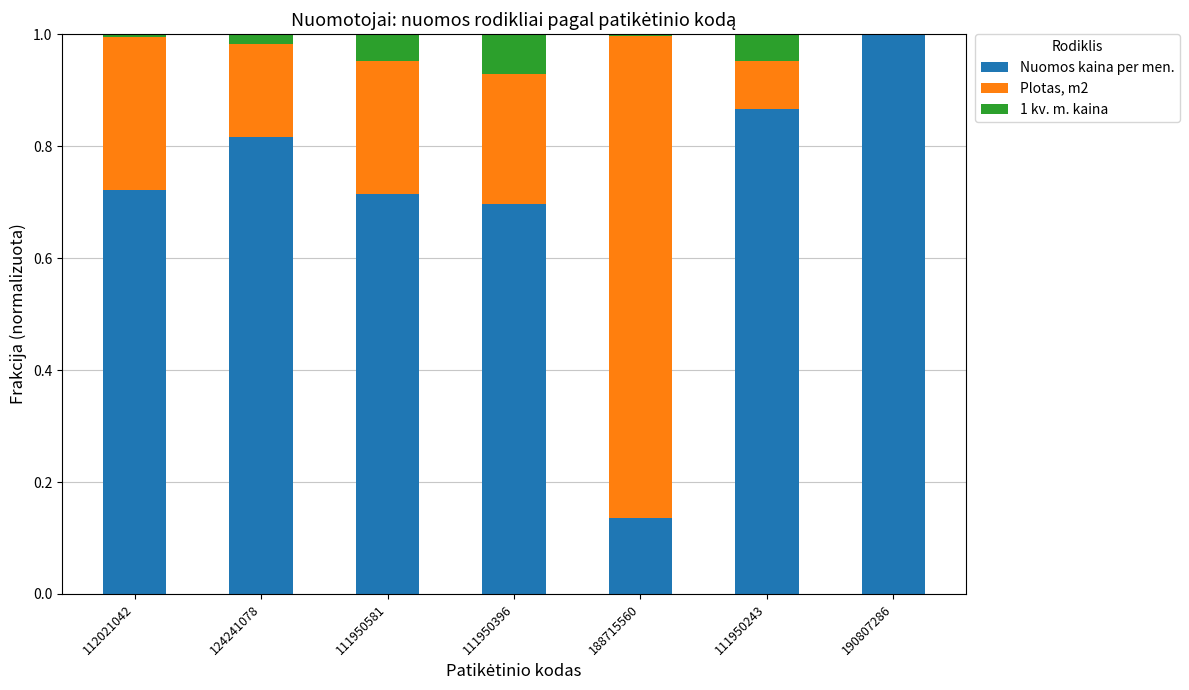

What is the maximum value for Nuomos kaina per men.?

1.0